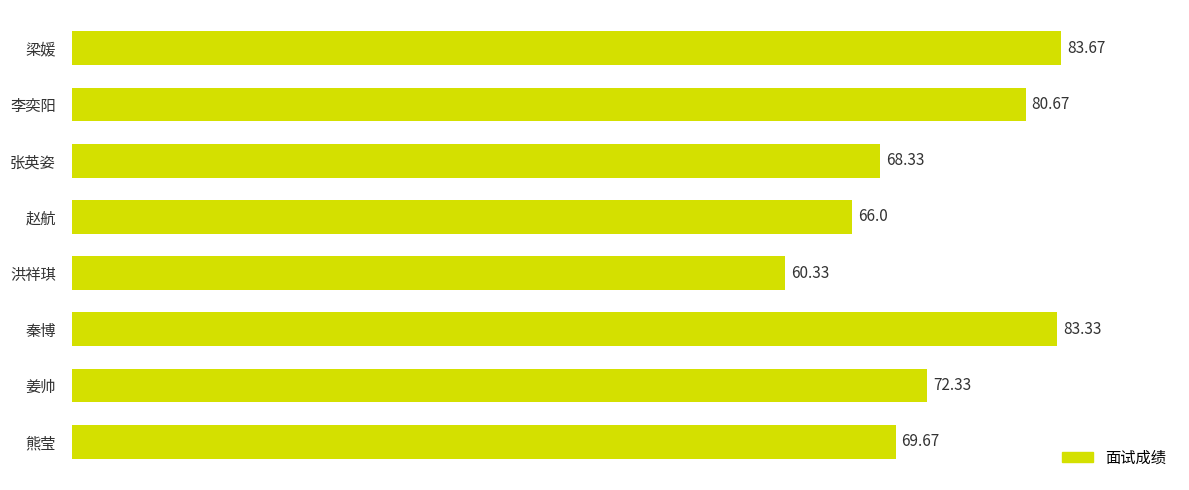

List the labels in order of value, smallest first.

洪祥琪, 赵航, 张英姿, 熊莹, 姜帅, 李奕阳, 秦博, 梁媛